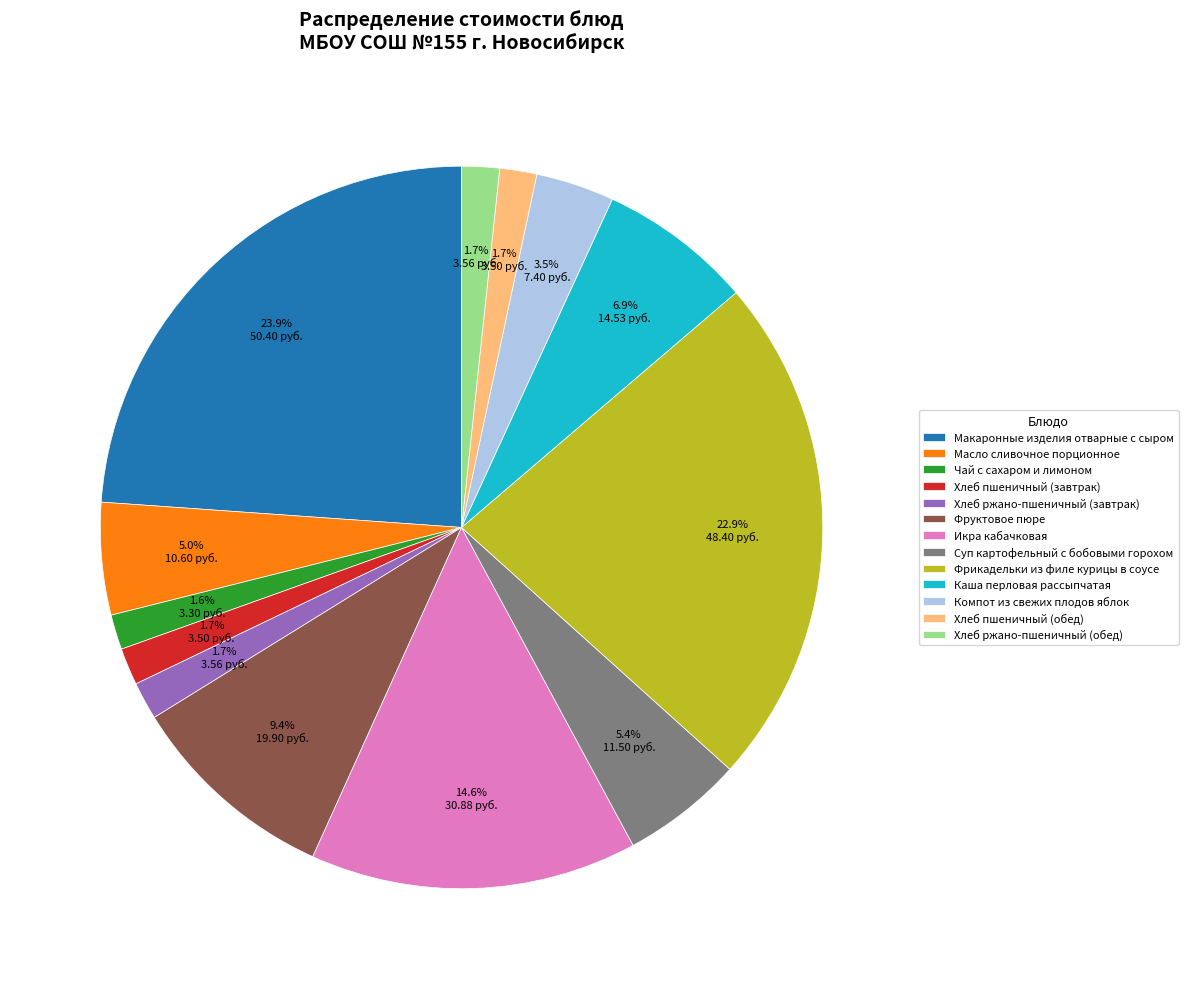

How many slices are in this pie chart?

13